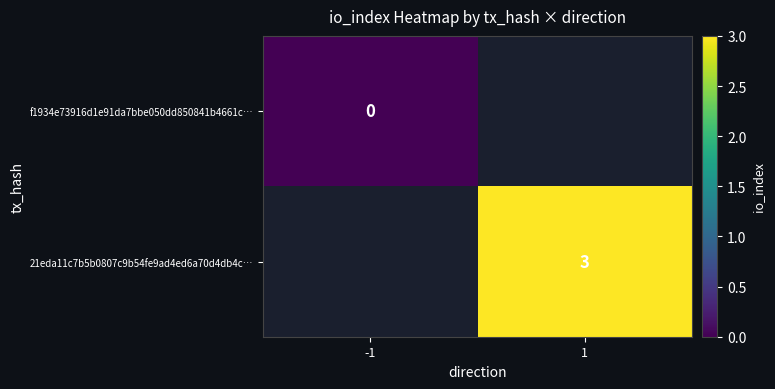

True or false: 21eda11c7b5b0807c9b54fe9ad4ed6a70d4db4c… has a value of 3 at 1.

True